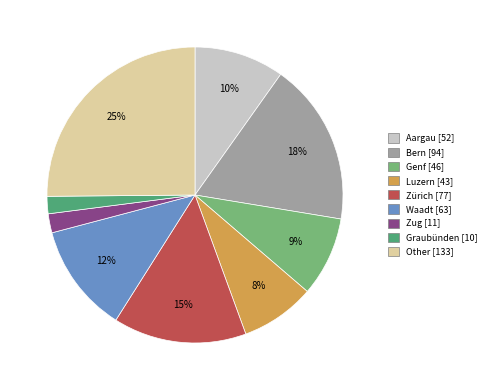

Does Genf account for over 50% of the chart?

No